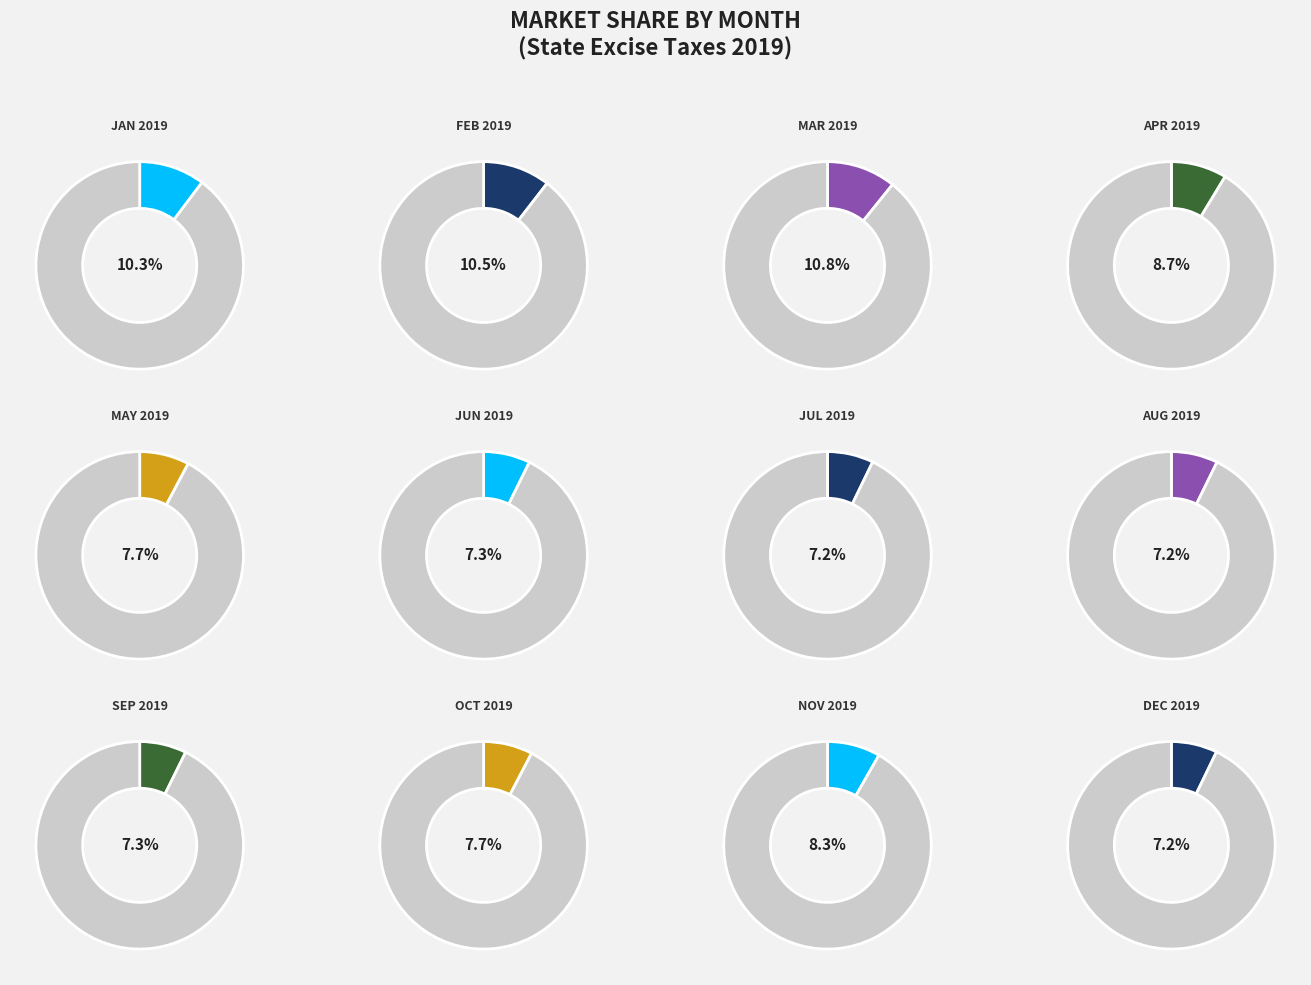

Is it true that JUN 2019 is 1% of the pie?

False